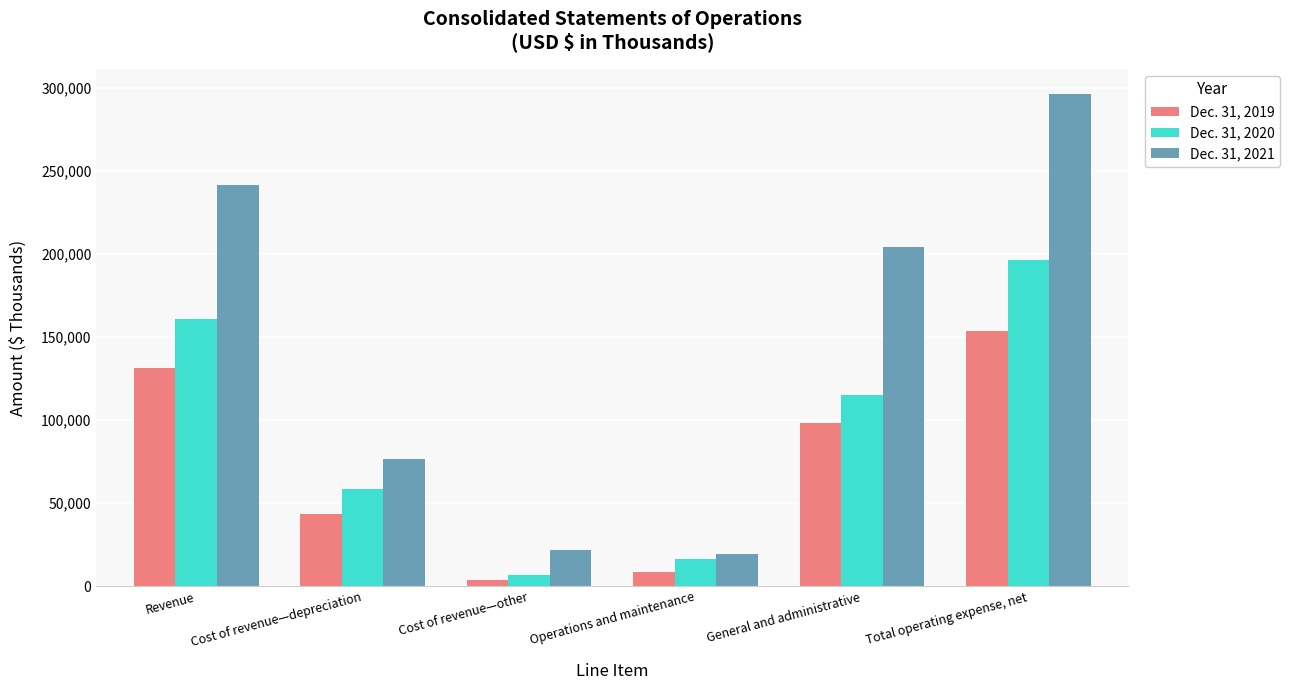

What is the difference between the maximum and minimum values in the Dec. 31, 2020 series?

189851